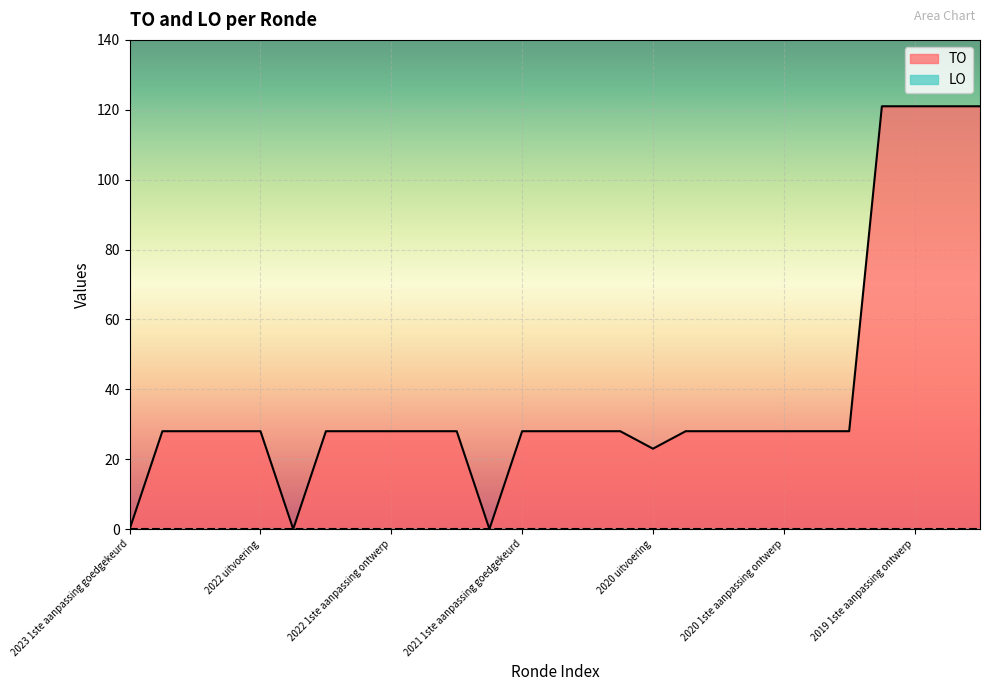

Where does the data first go above 28?

2019 1ste aanpassing goedgekeurd